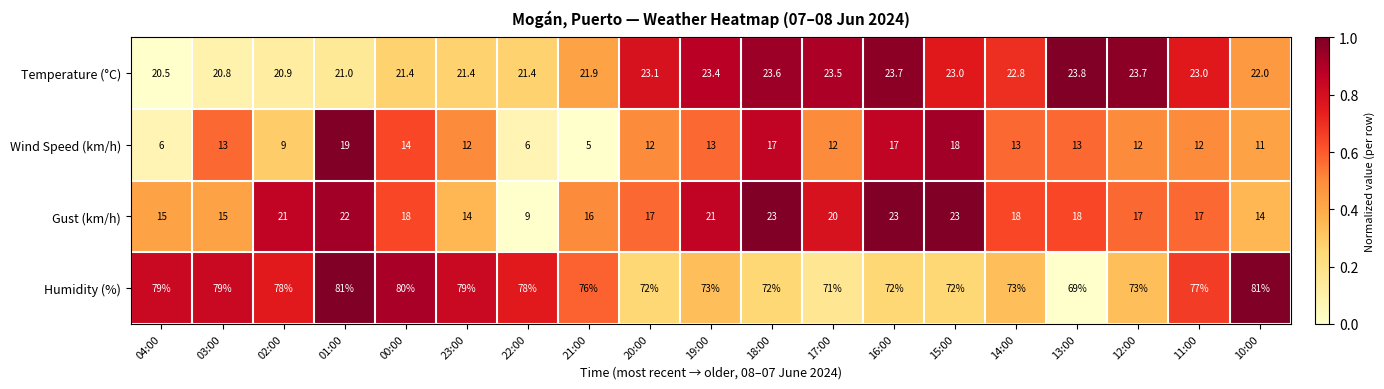

What is the difference between the highest and lowest values at 12:00?

61.0